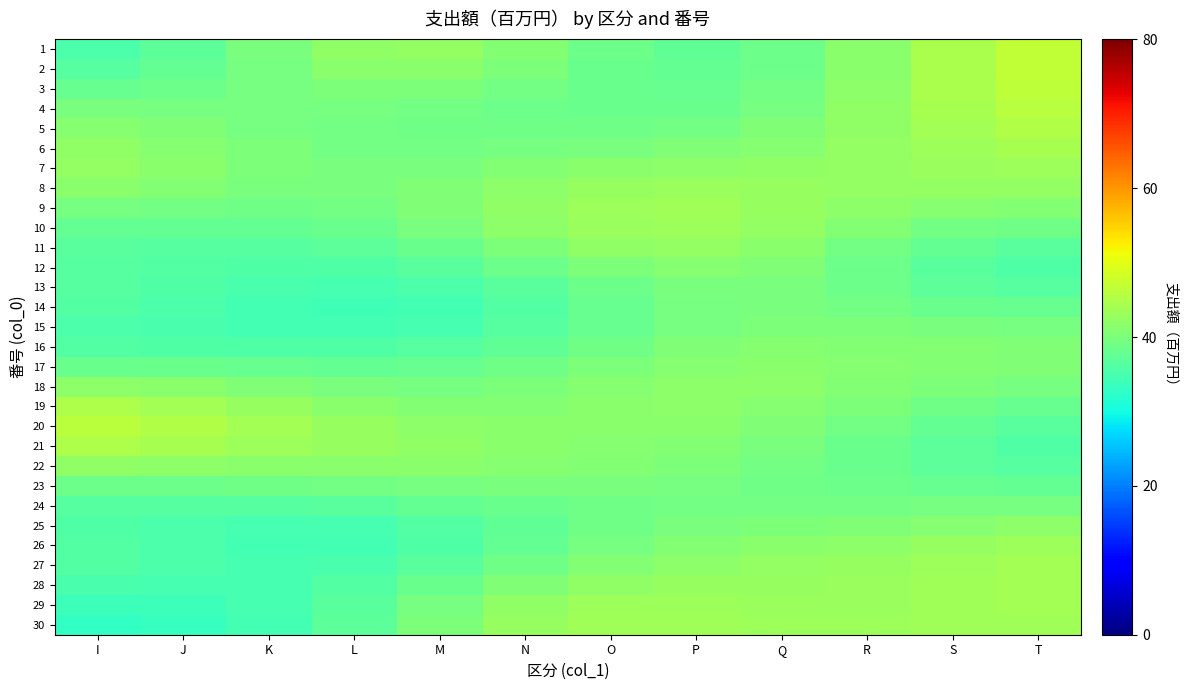

Between O and P, which series saw the biggest shift?

15